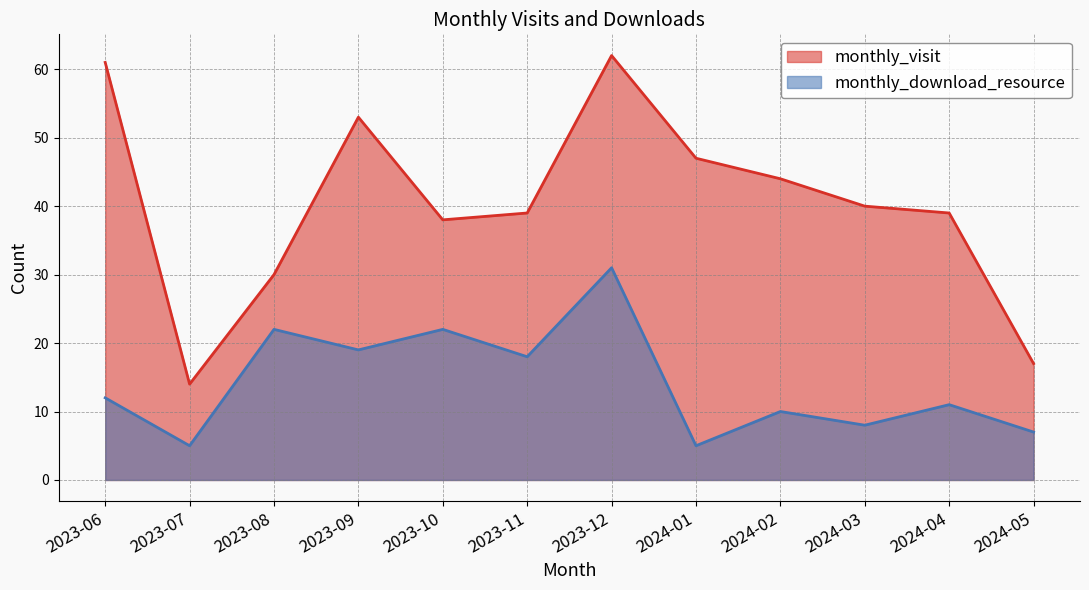

Rank the series by their average value, from lowest to highest.

monthly_download_resource, monthly_visit